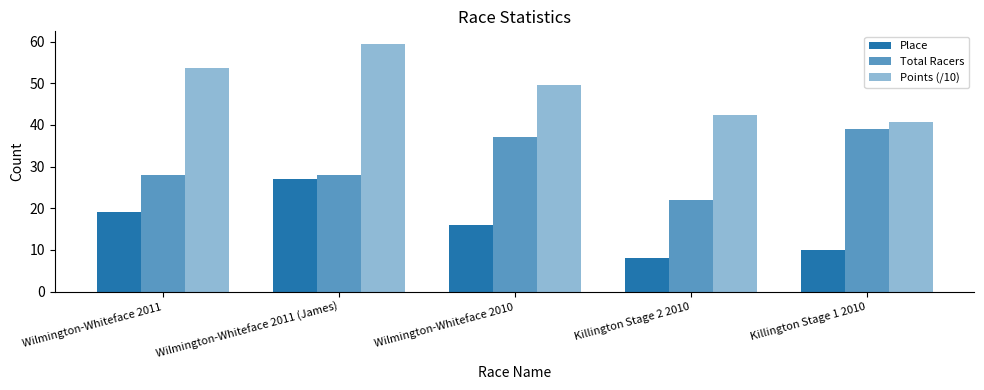

At how many categories does at least one series exceed 35?

5